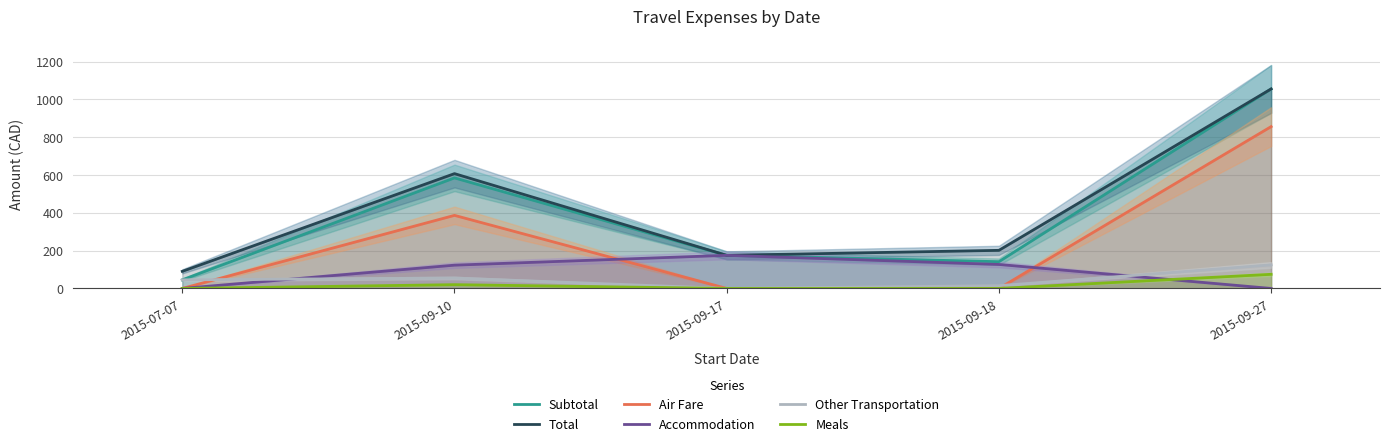

In Accommodation, how many points are higher than both neighbors (excluding endpoints)?

1